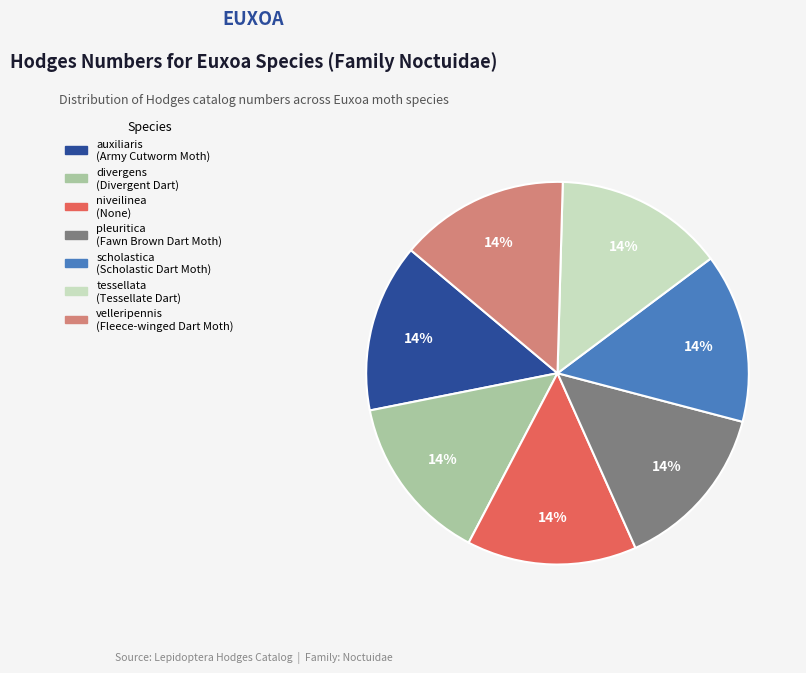

Is auxiliaris the majority of the pie?

No